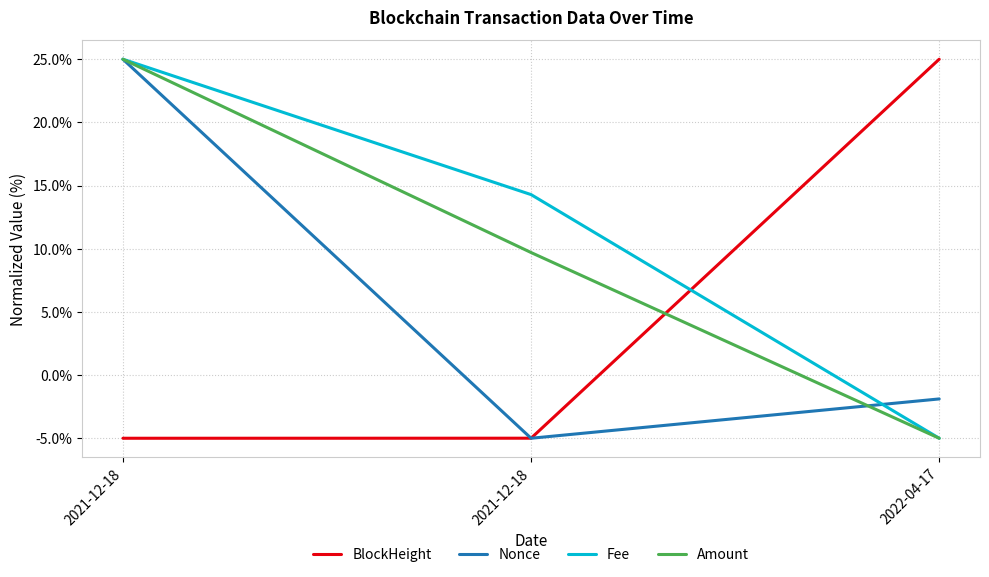

Is this an area chart (filled region under the line)?

No